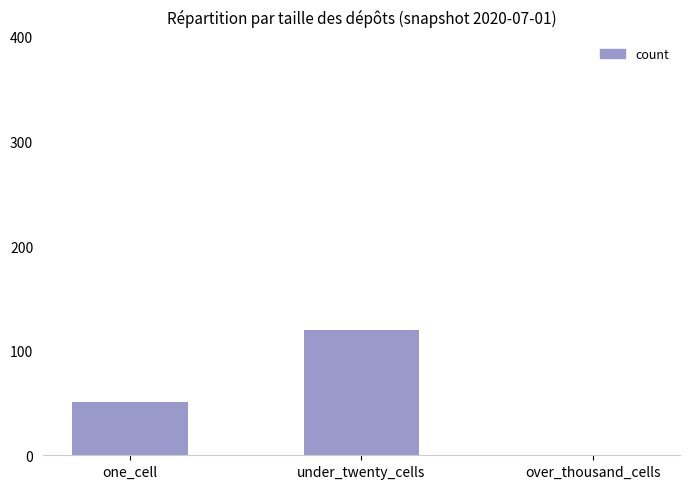

True or false: the data shows 0 at over_thousand_cells.

True